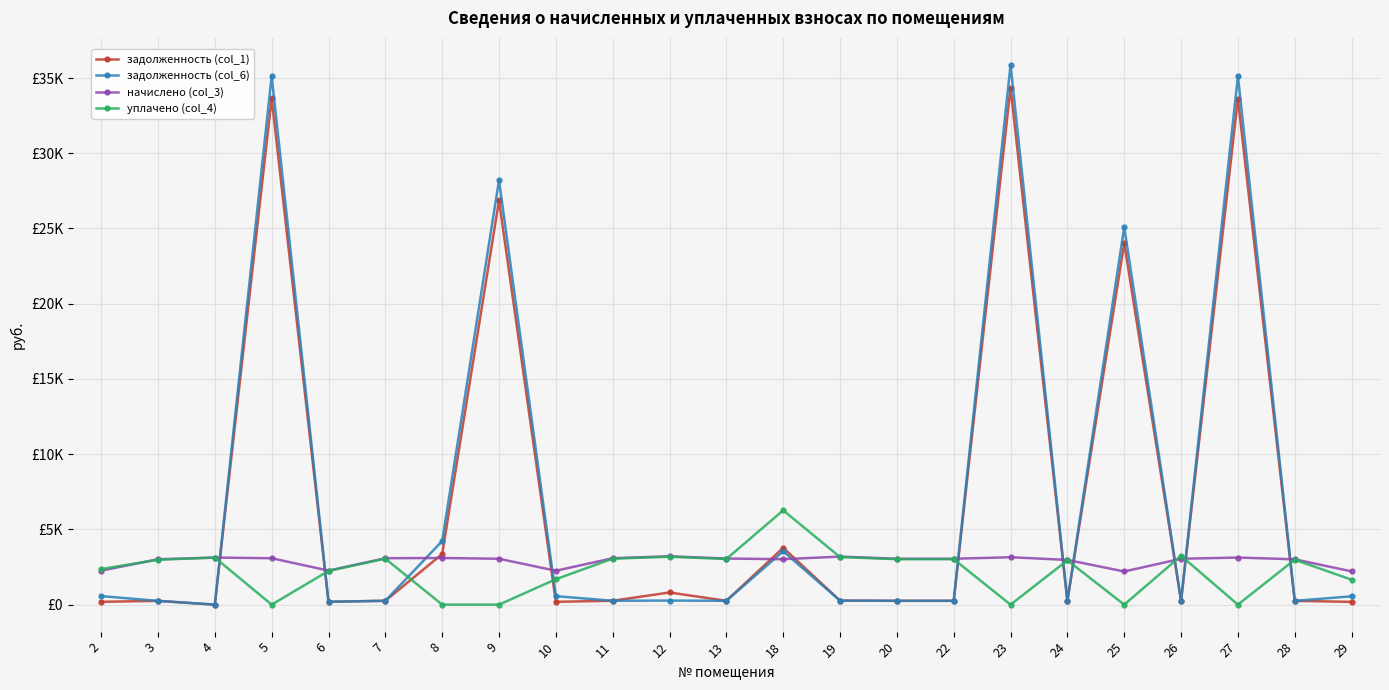

What are all the series names shown in the legend?

задолженность (col_1), задолженность (col_6), начислено (col_3), уплачено (col_4)